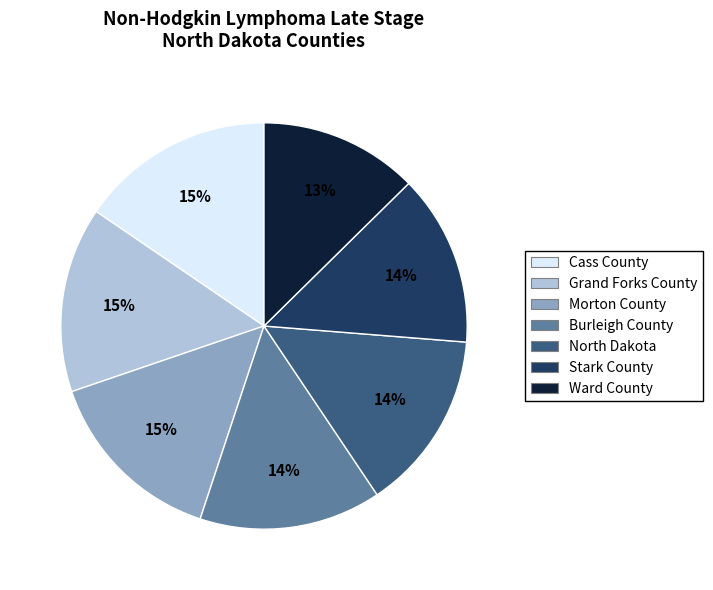

Is it true that Burleigh County is 14% of the pie?

True